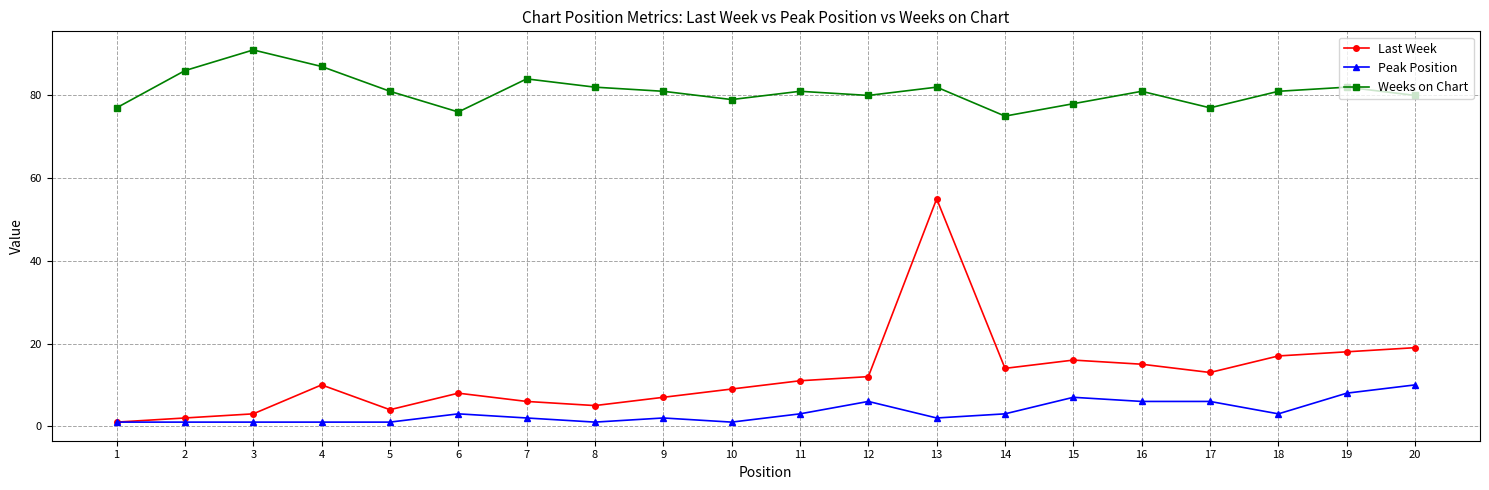

What is the sum of the Last Week values at 8 and 18?

22